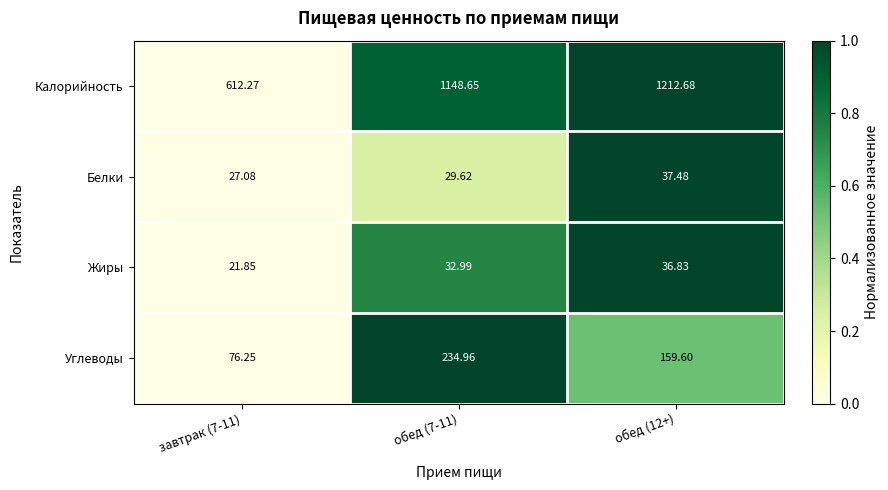

Rank the series by their maximum value, from lowest to highest.

Жиры, Белки, Углеводы, Калорийность